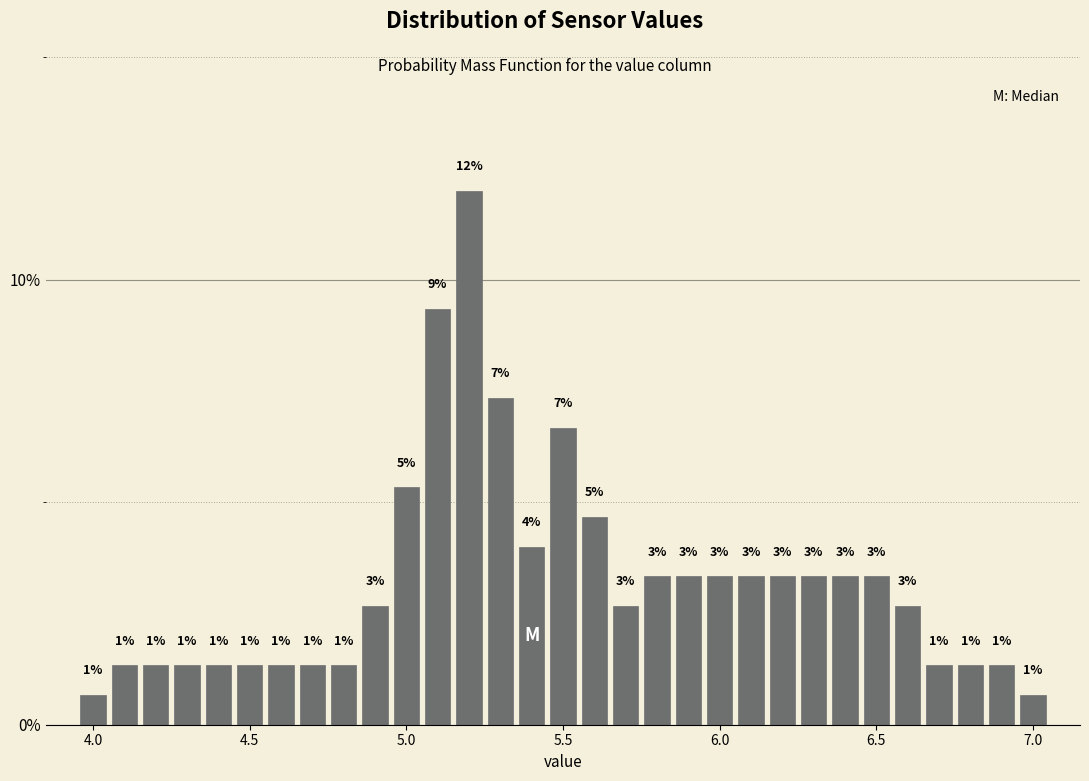

Around what value on the x-axis is the tallest bar? Give the approximate position of its centre, as read against the axis.

5.20